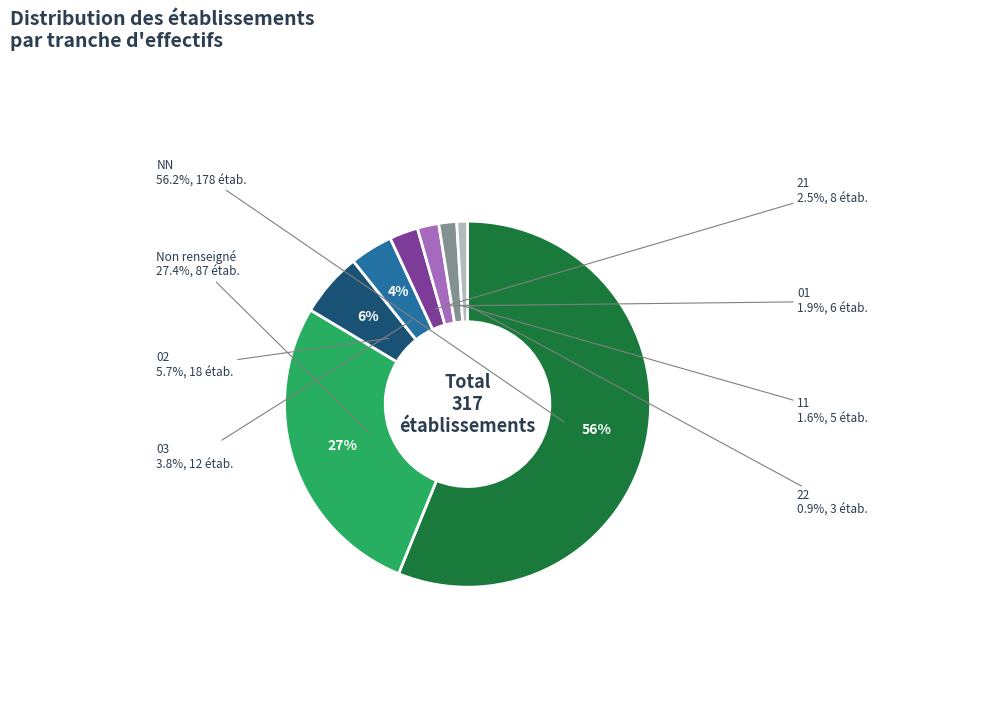

What is the change in value from 03 to 22?

-9